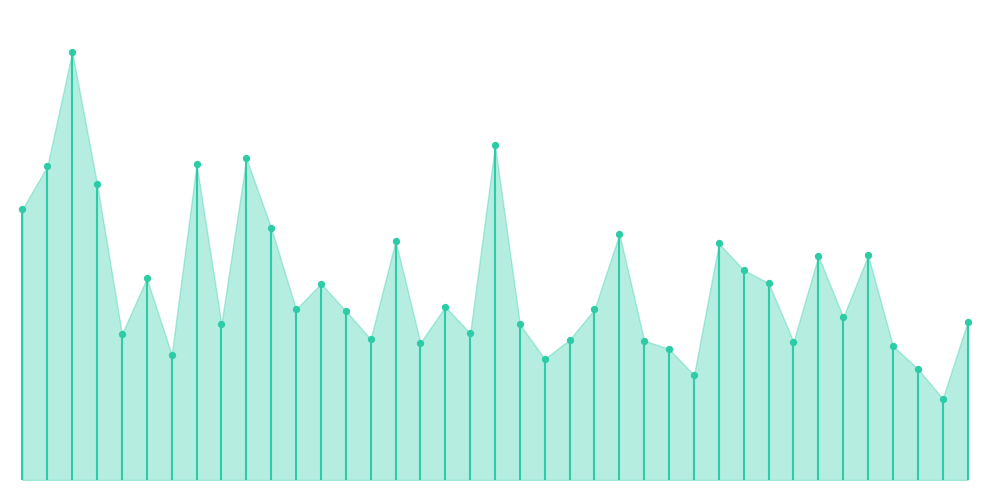

Approximately how many times larger is the value at 105100 compared to 106130?

2.1